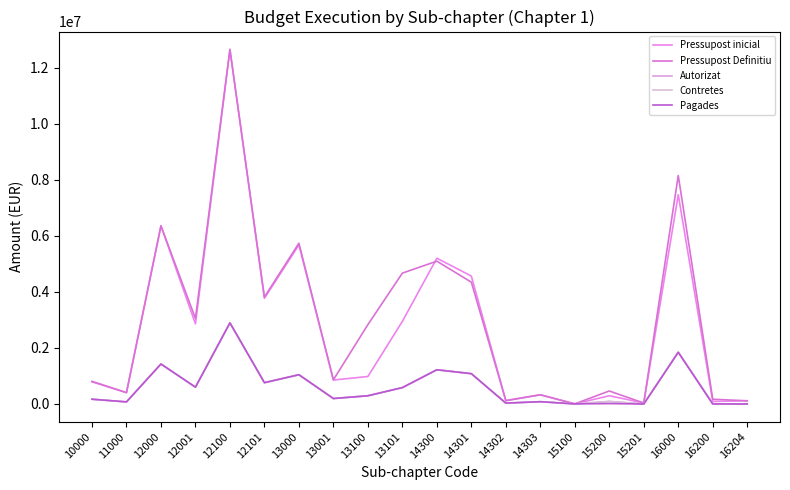

Where does the Pressupost Definitiu series first go above 2831819?

12000